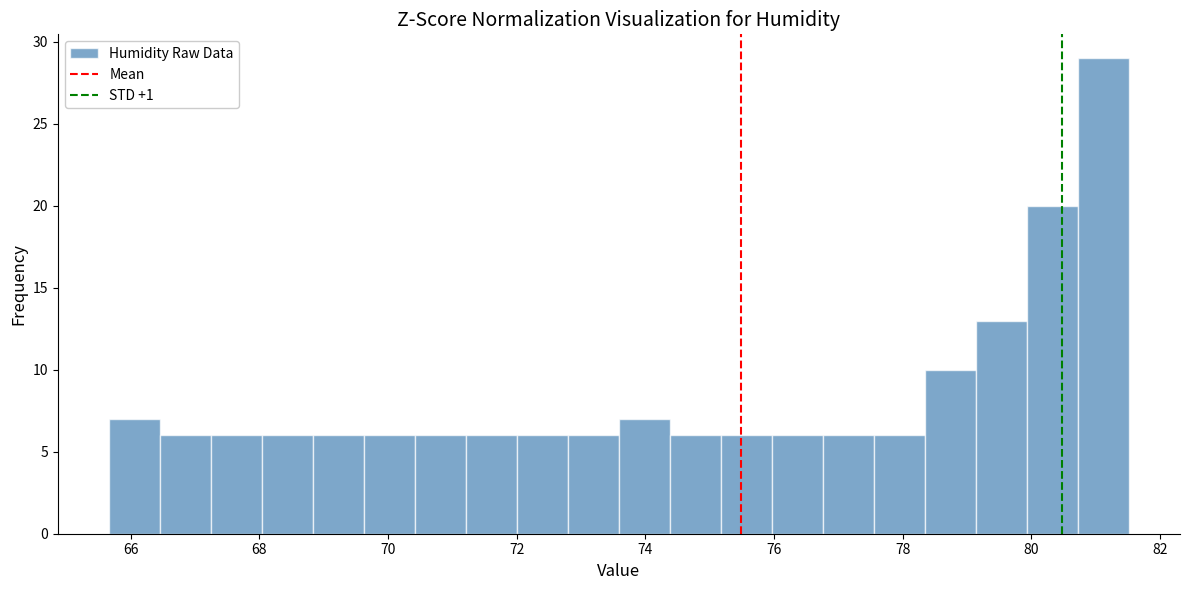

Around what value on the x-axis is the tallest bar? Give the approximate position of its centre, as read against the axis.

81.2